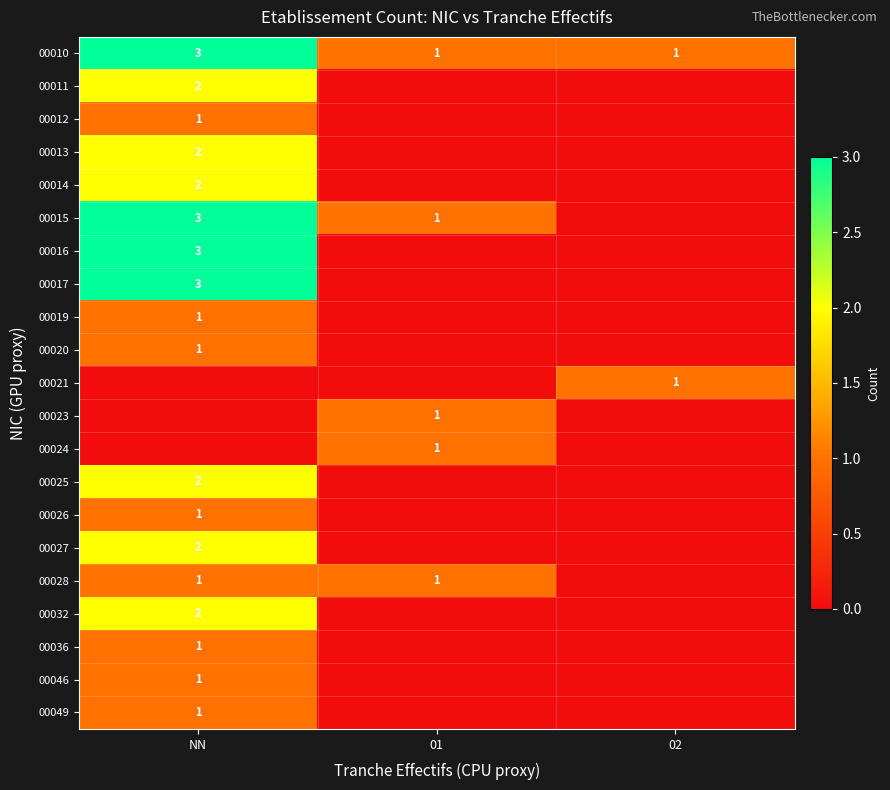

Is it true that 00024 equals 2 at 01?

False